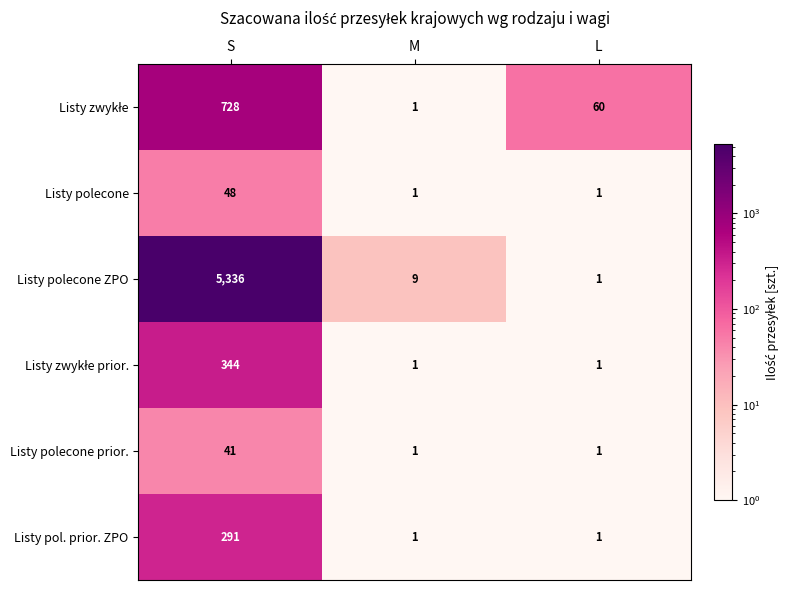

What is the highest value of the Listy polecone series?

48